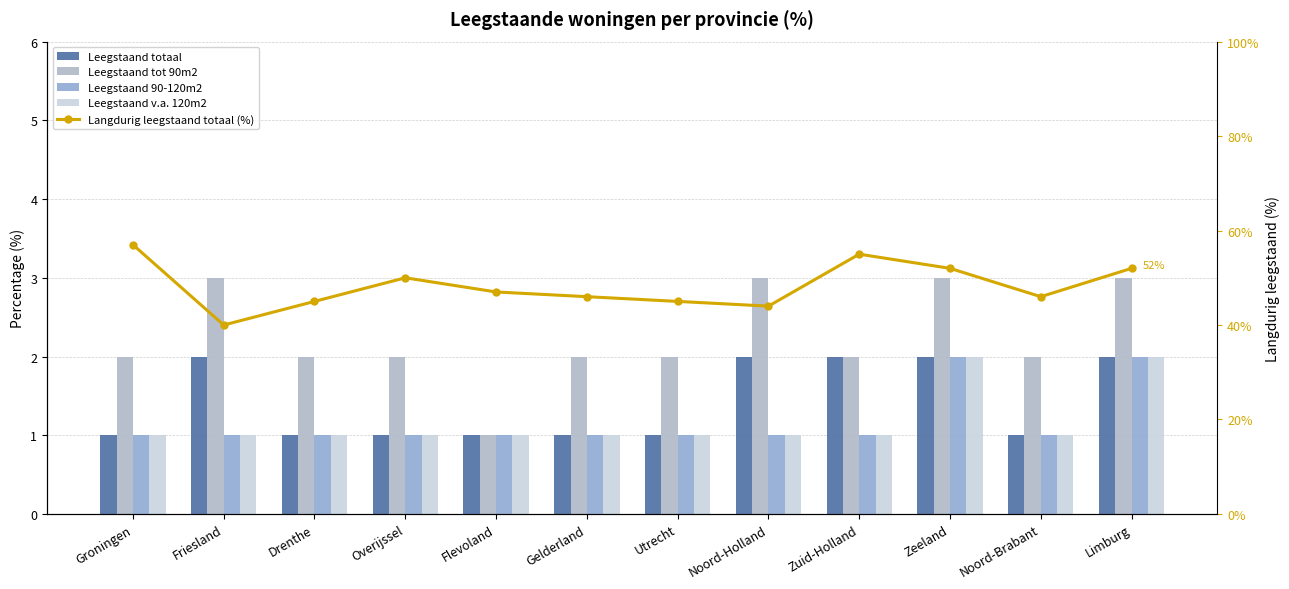

Is it true that Leegstaand tot 90m2 equals 3 at Drenthe?

False